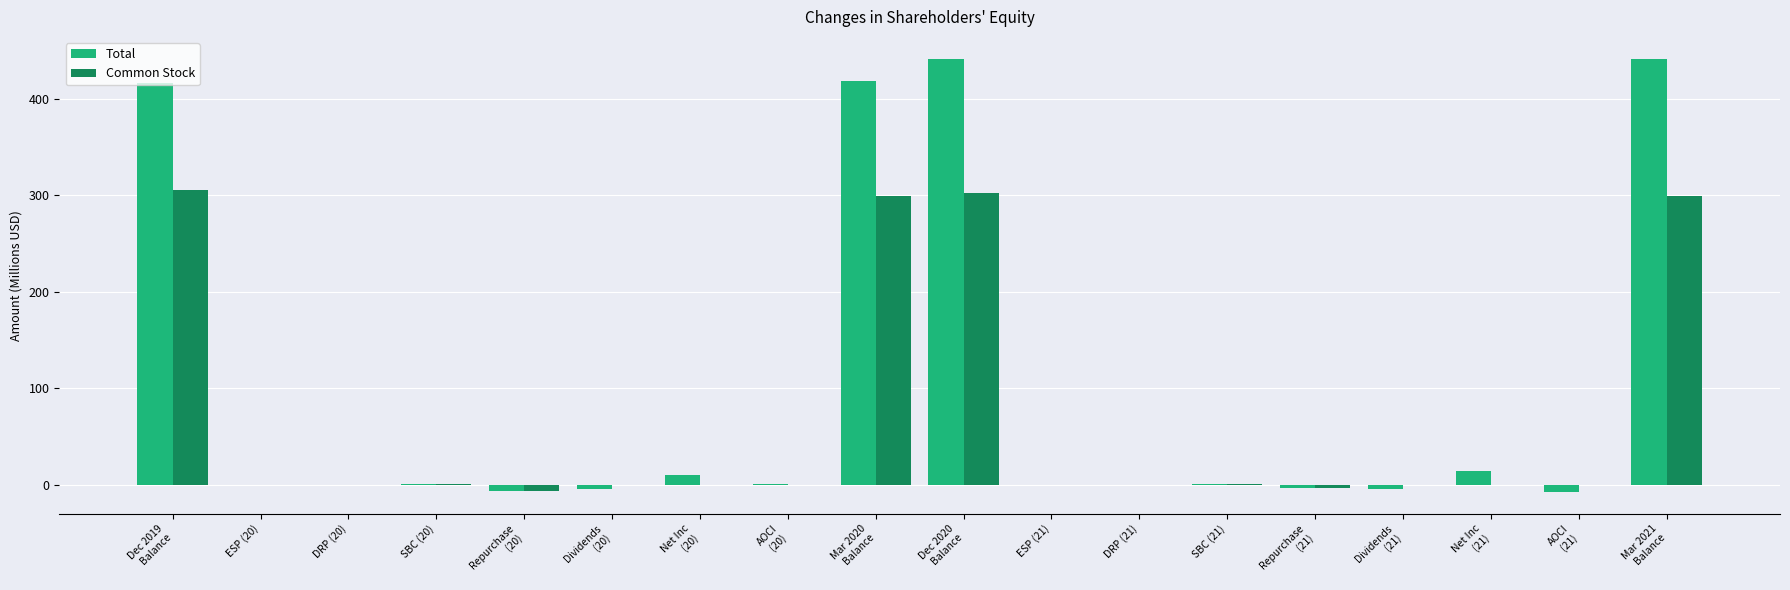

How many groups of bars are there?

18